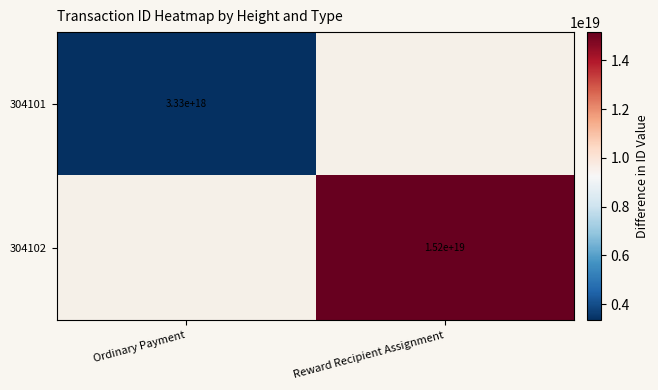

True or false: 304102 has a value of 20369597077808558080 at Reward Recipient Assignment.

False